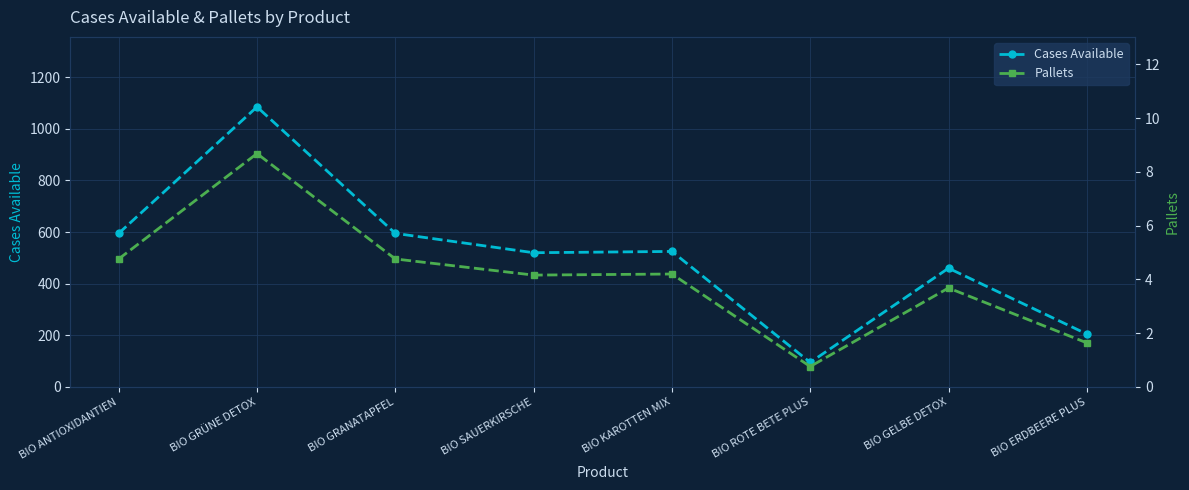

True or false: Pallets and Cases Available cross at least once.

False